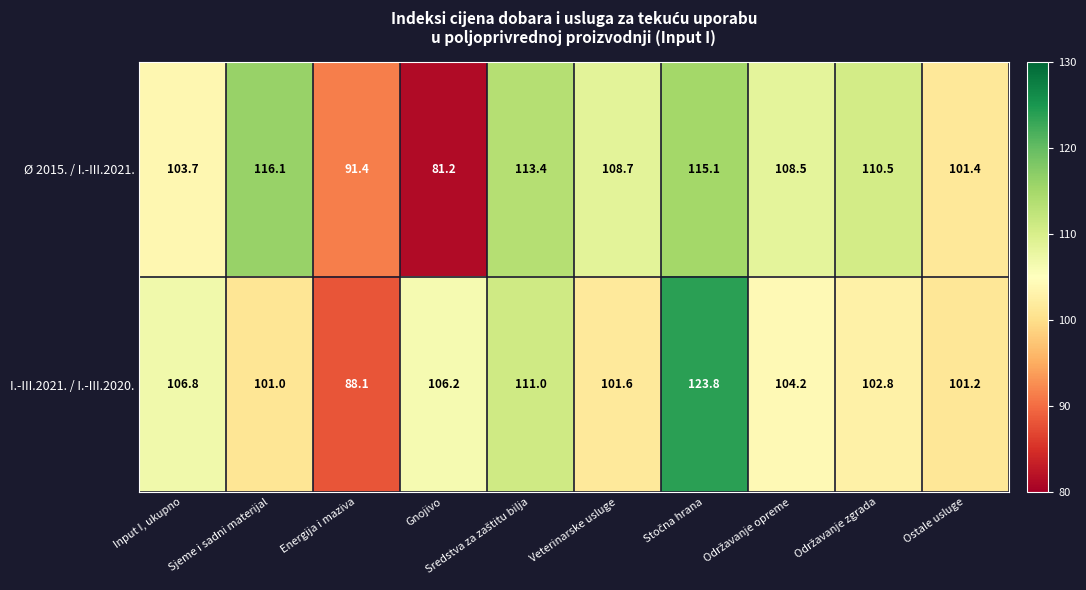

Where does the Ø 2015. / I.-III.2021. series first go above 108?

Sjeme i sadni materijal